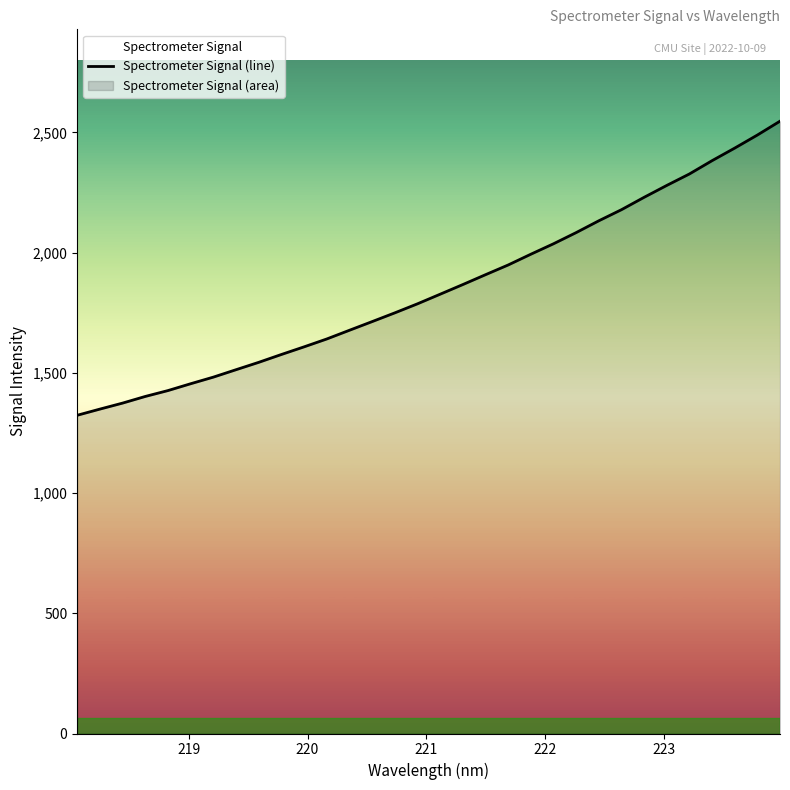

What is the difference between the maximum and minimum values?

1223.3